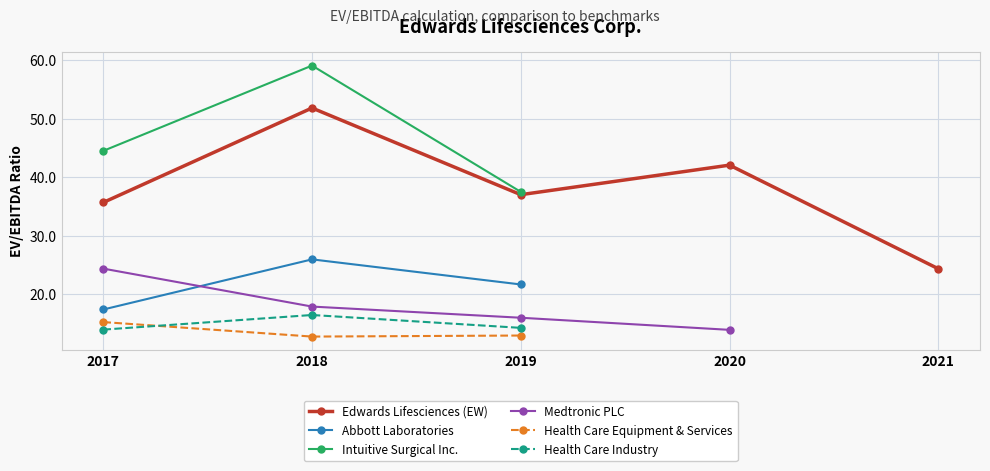

How many lines are shown in the chart?

6